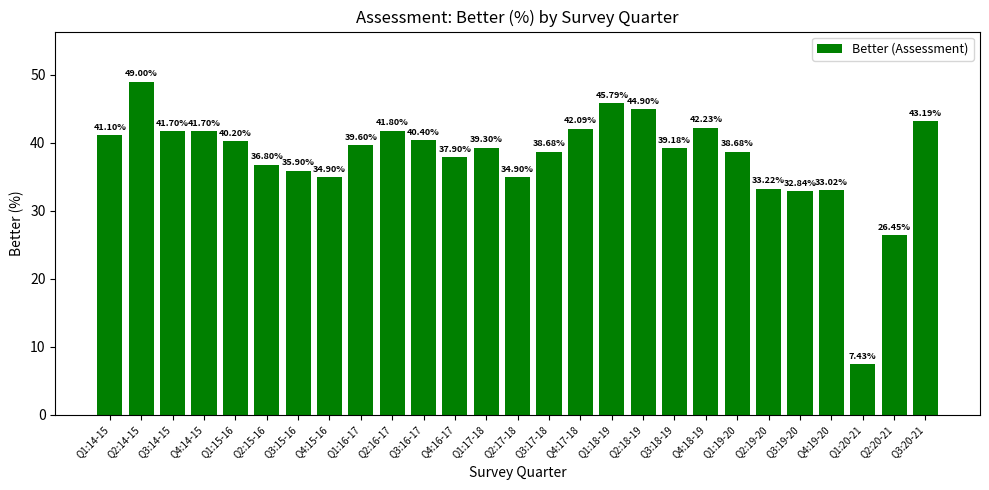

What is the label of the 1st bar from the left?

Q1:14-15